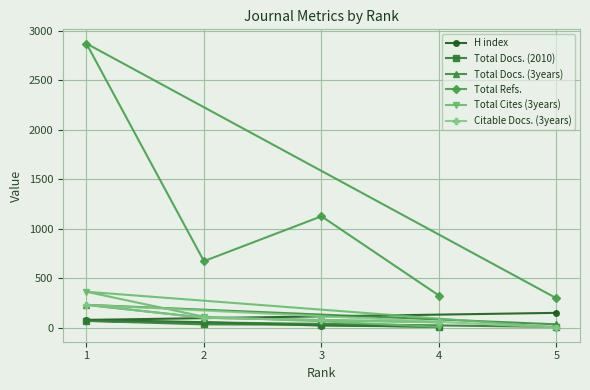

What is the highest value of the Total Cites (3years) series?

365